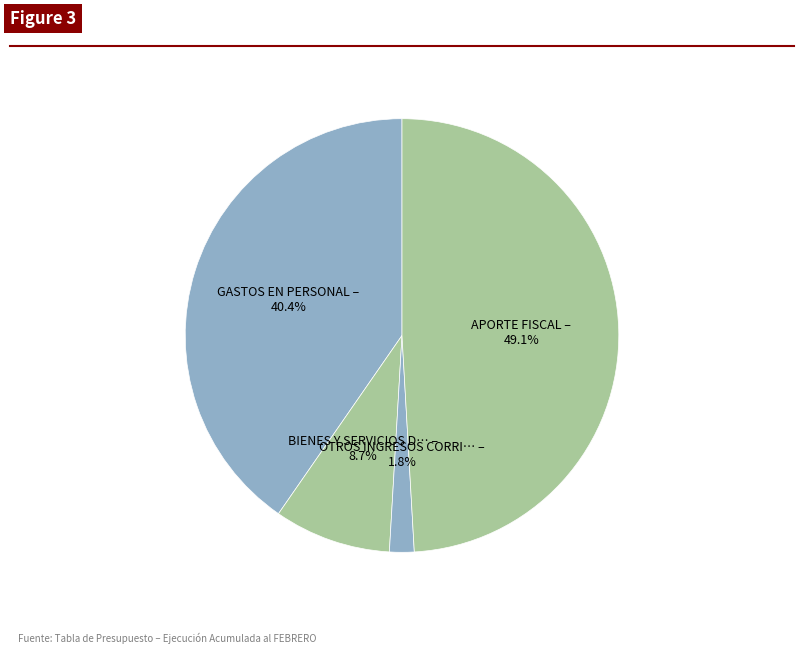

Which slice is the largest?

APORTE FISCAL